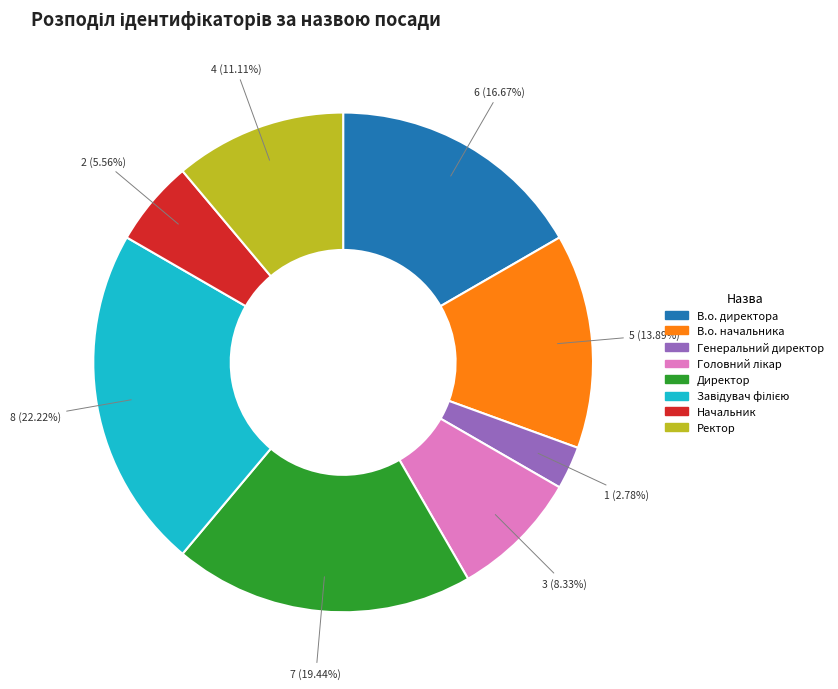

Is the sum of Генеральний директор and В.о. начальника greater than half?

No